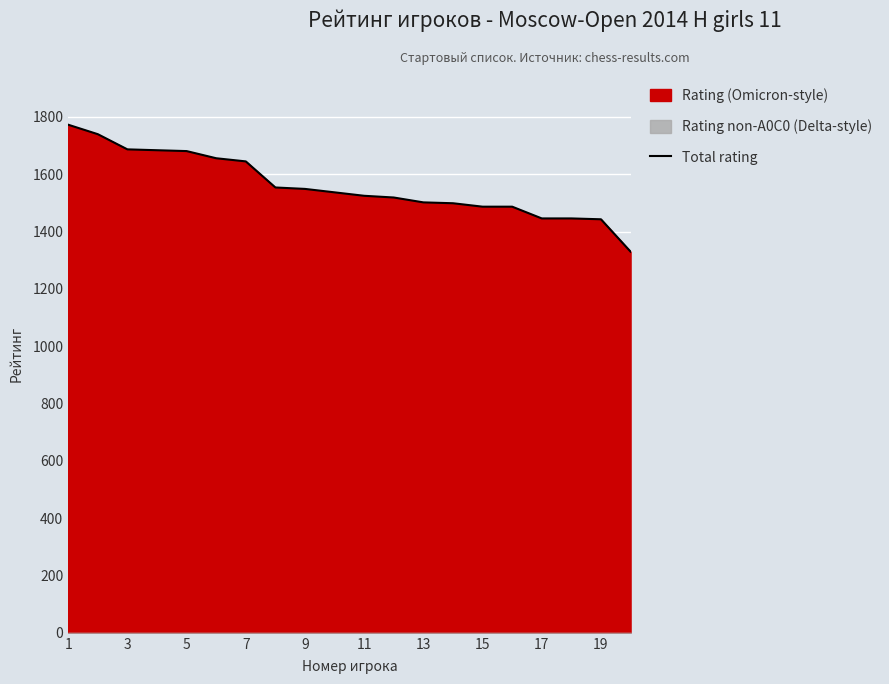

How many data points are above 1537?

9